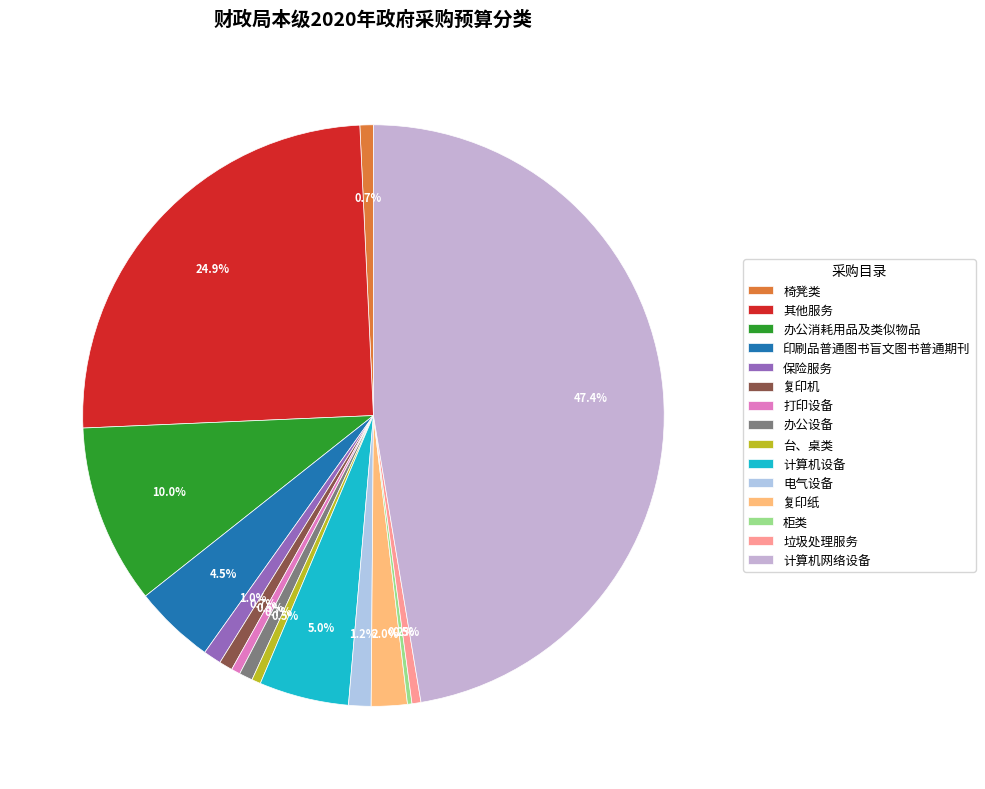

The 柜类 slice represents 1% of the pie. True or false?

False